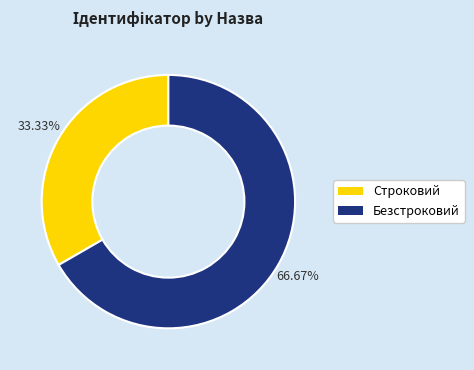

Which slice is the smallest?

Строковий